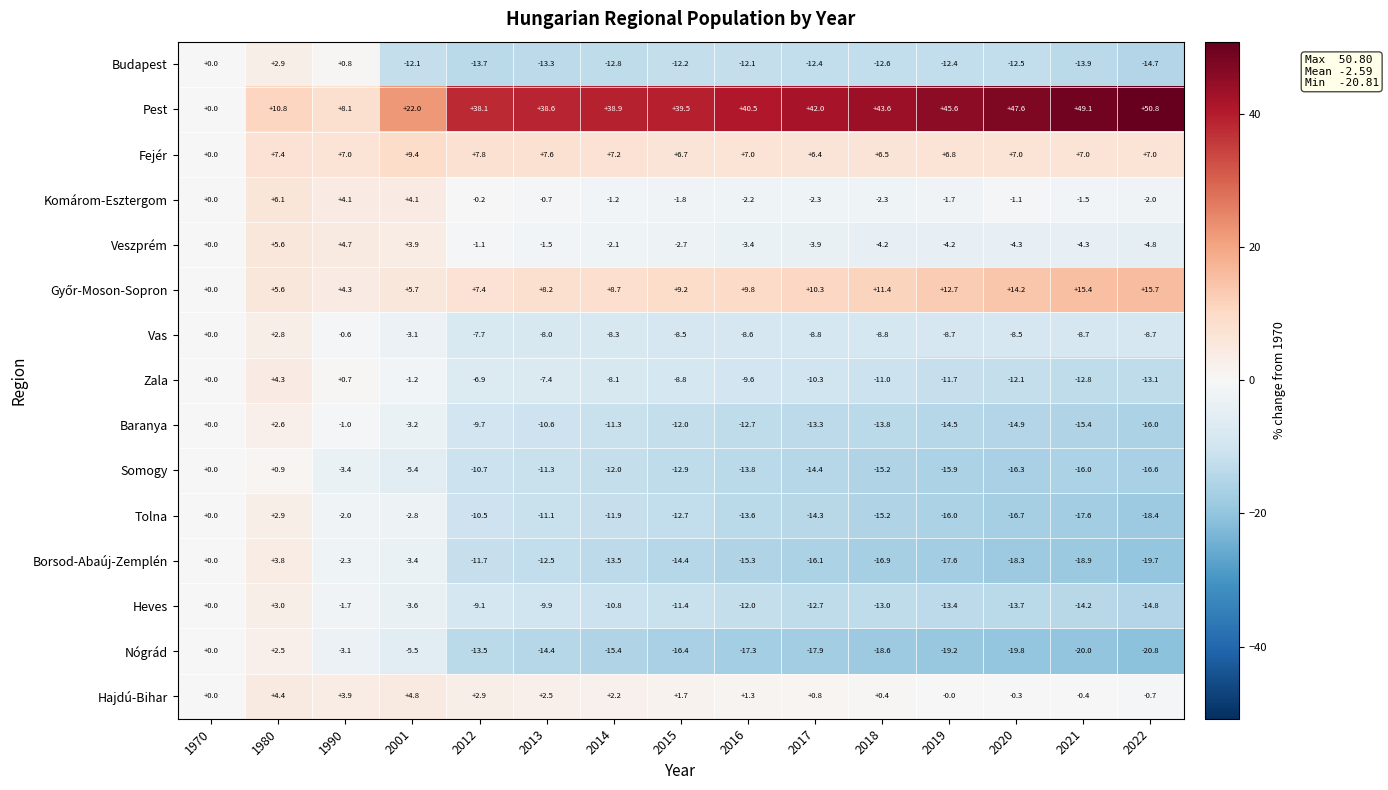

What is the smallest value displayed?

-20.8